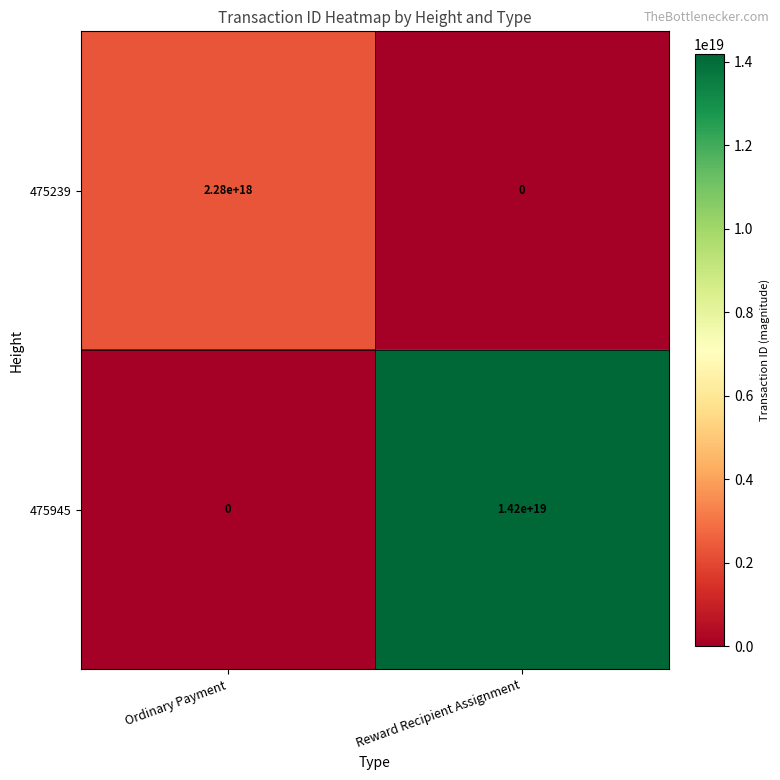

Is it true that 475239 equals 2280000000000000000 at Ordinary Payment?

True